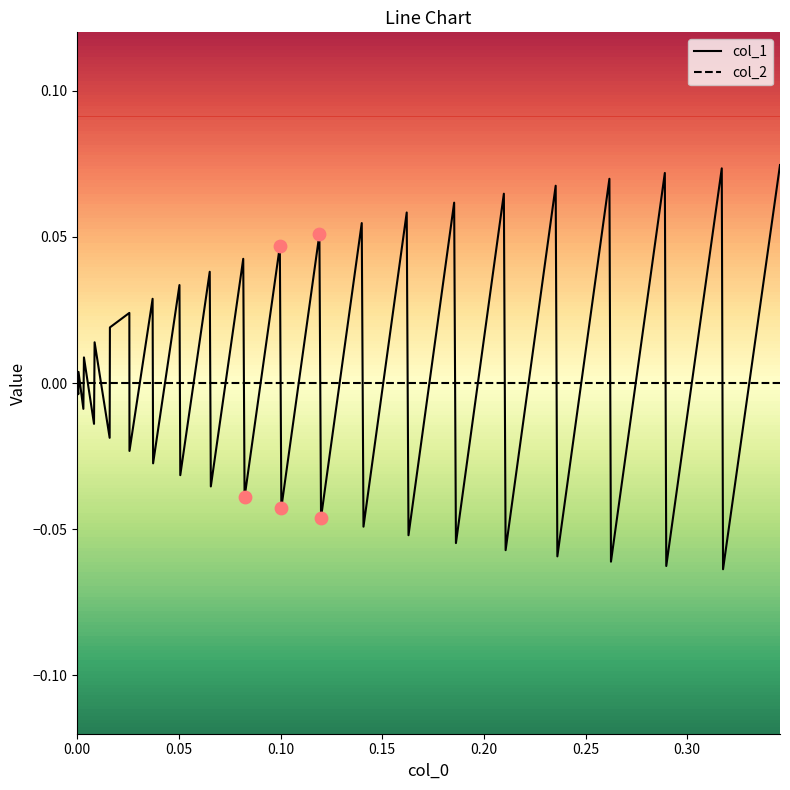

What are all the series names shown in the legend?

col_1, col_2